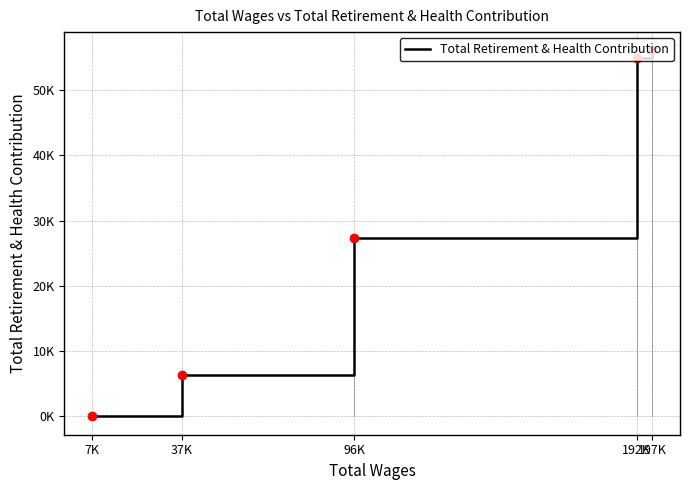

List the labels in order of value, smallest first.

7K, 37K, 96K, 192K, 197K